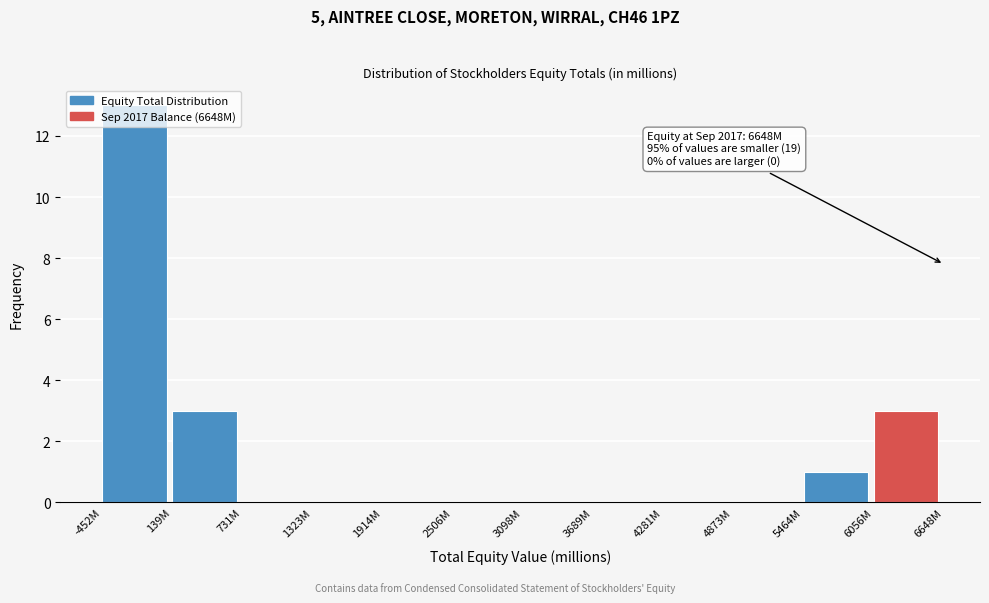

True or false: the data shows 6 at 2506M.

False